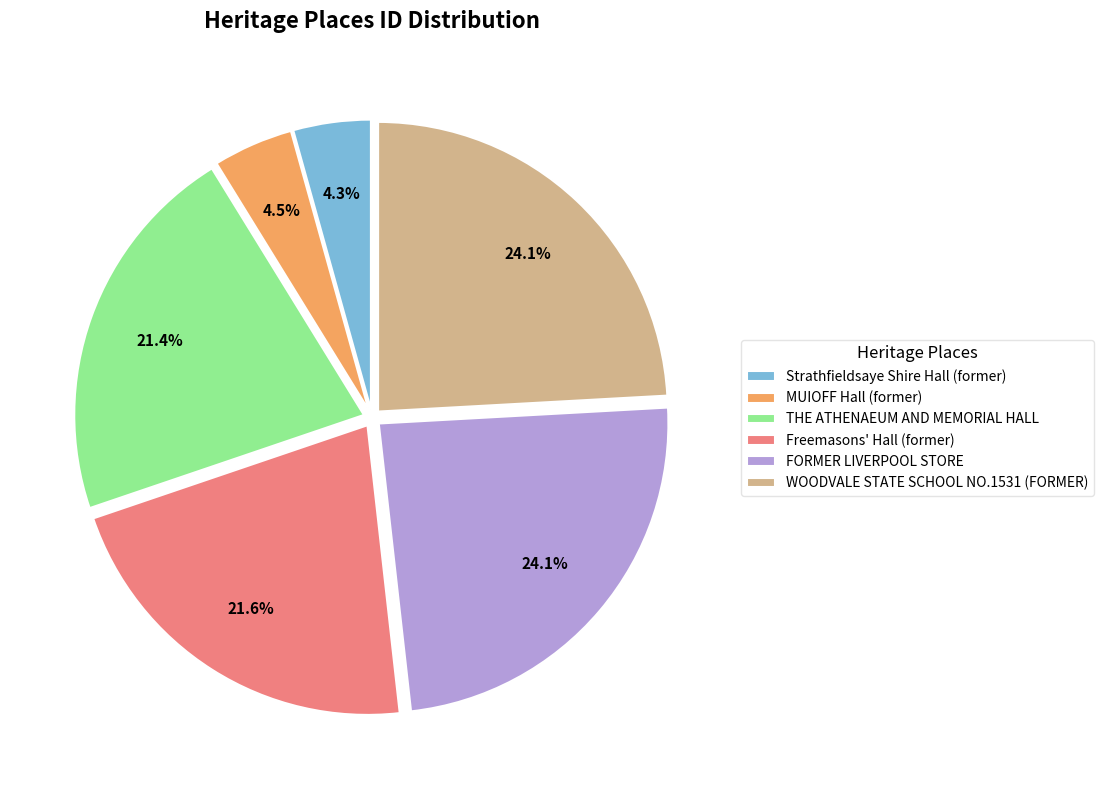

Approximately how many times larger is the value at Freemasons' Hall (former) compared to WOODVALE STATE SCHOOL NO.1531 (FORMER)?

0.9